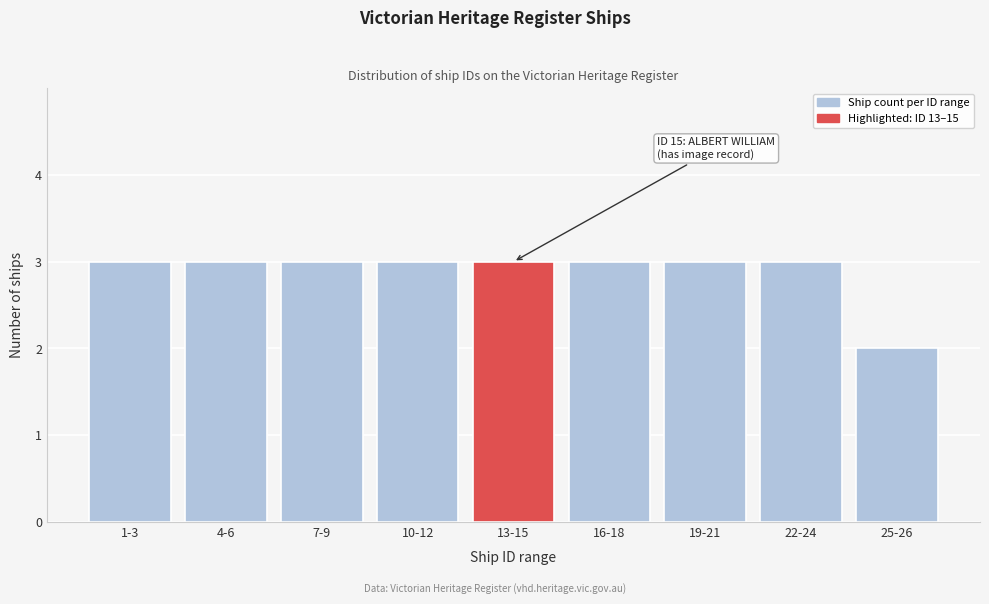

Reading left to right, extract all data points from this chart.

3	3	3	3	3	3	3	3	2